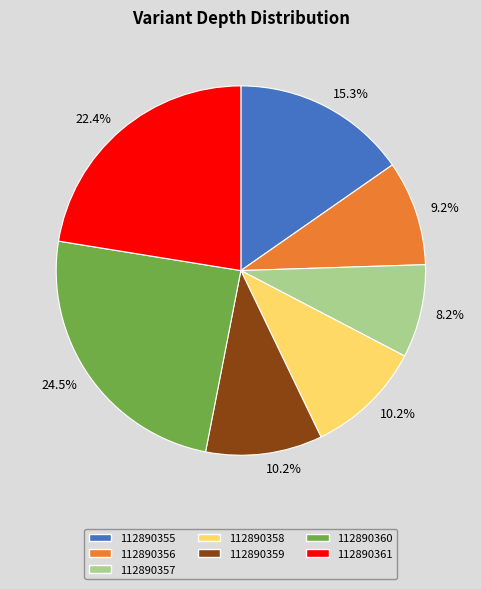

What percentage is NOT represented by 112890355?

84.7%